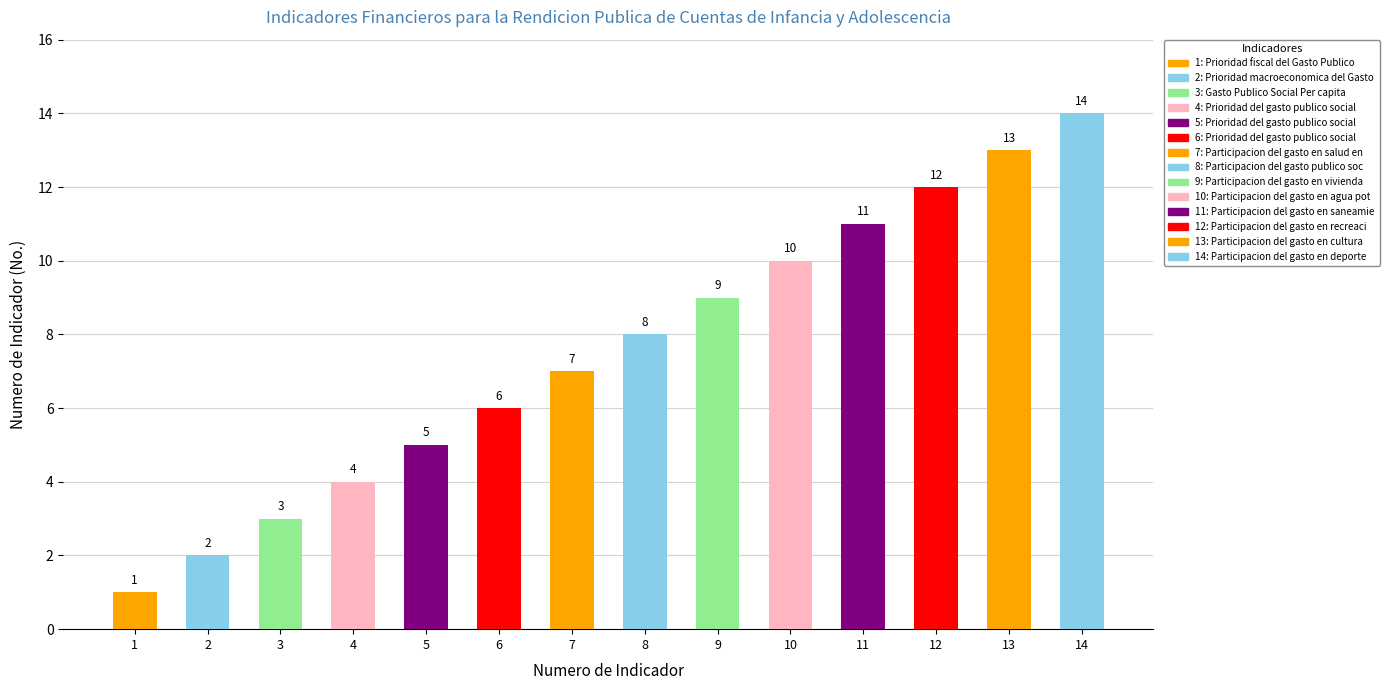

What is the value of the 4th bar from the left?

4